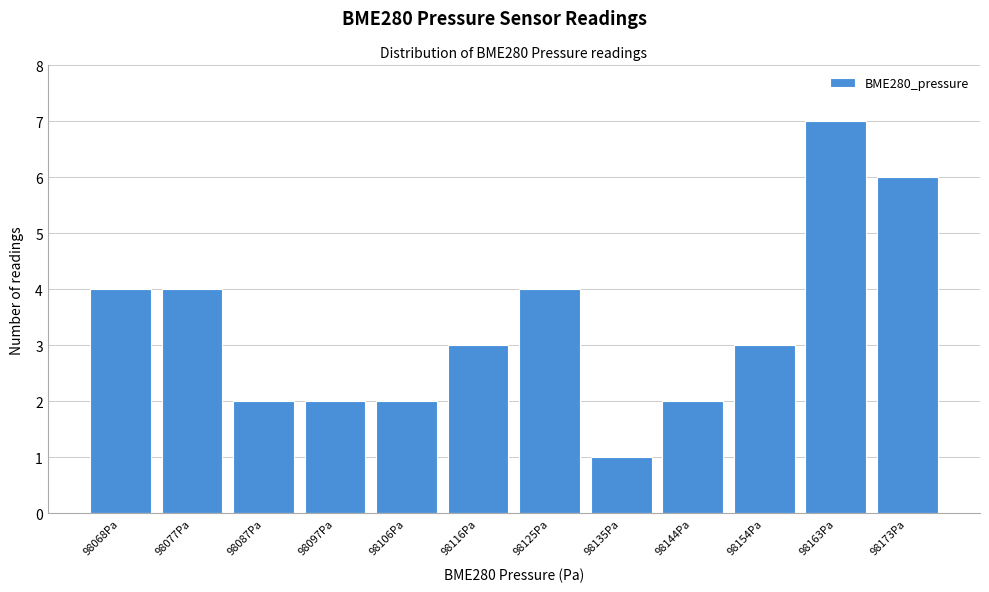

Reading left to right, what are all the values shown in this chart?

4	4	2	2	2	3	4	1	2	3	7	6